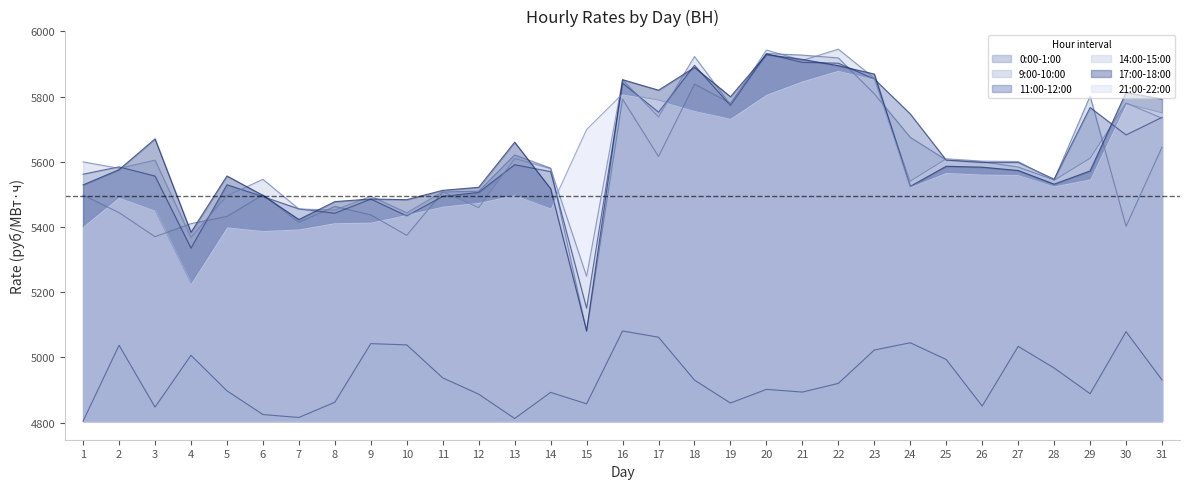

Where is the first local minimum for 21:00-22:00?

4